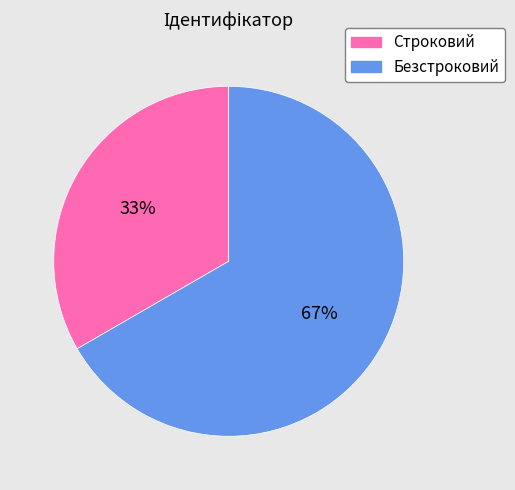

True or false: Безстроковий accounts for 67% of the total.

True